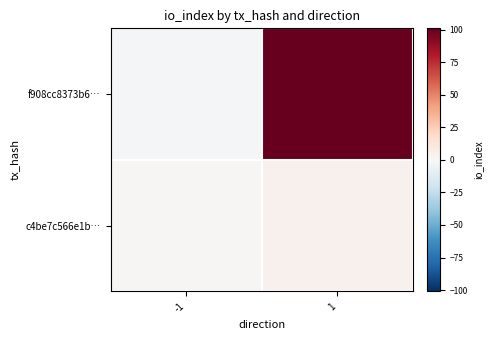

Rank the series by their average value, from lowest to highest.

c4be7c566e1b…, f908cc8373b6…